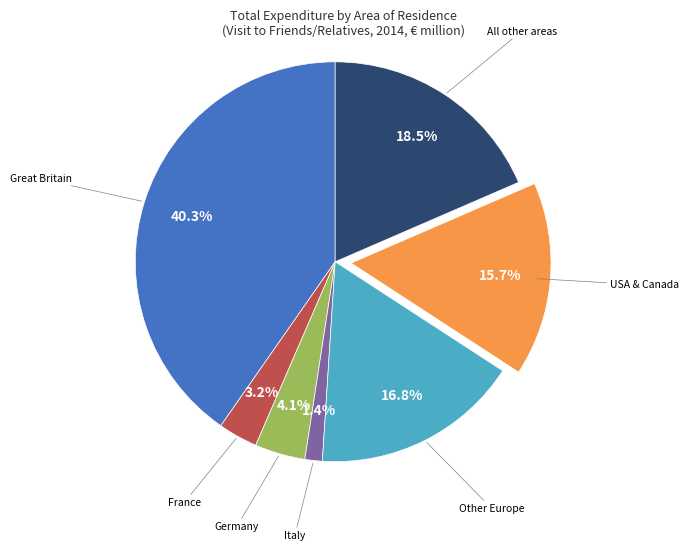

Count the number of slices in the pie.

7